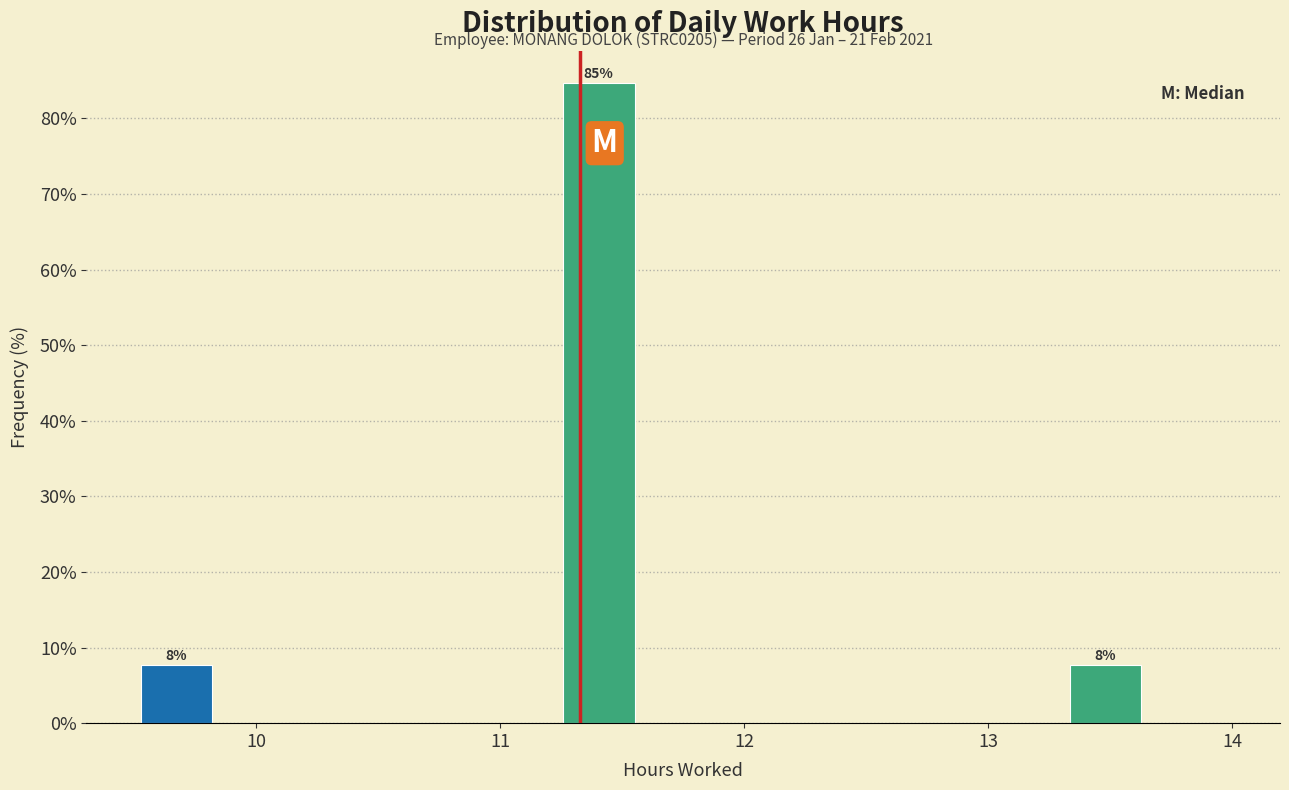

Read against the x-axis, roughly where is the centre of the tallest bar?

11.4